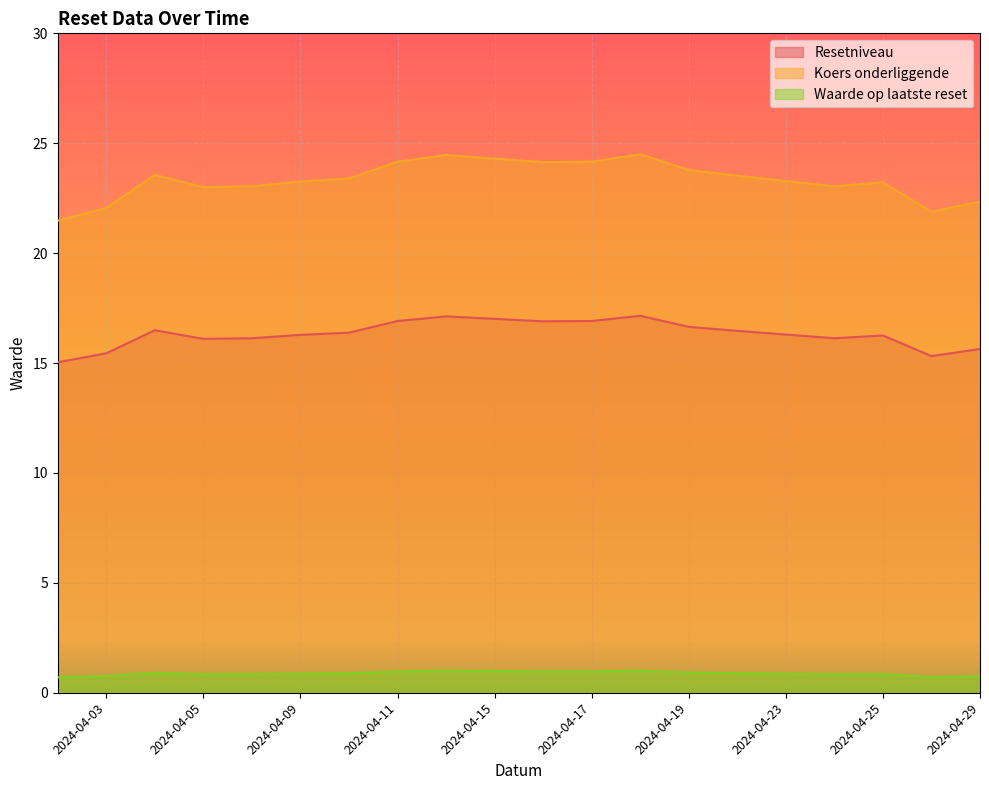

Does the chart display data point markers on the line(s)?

No